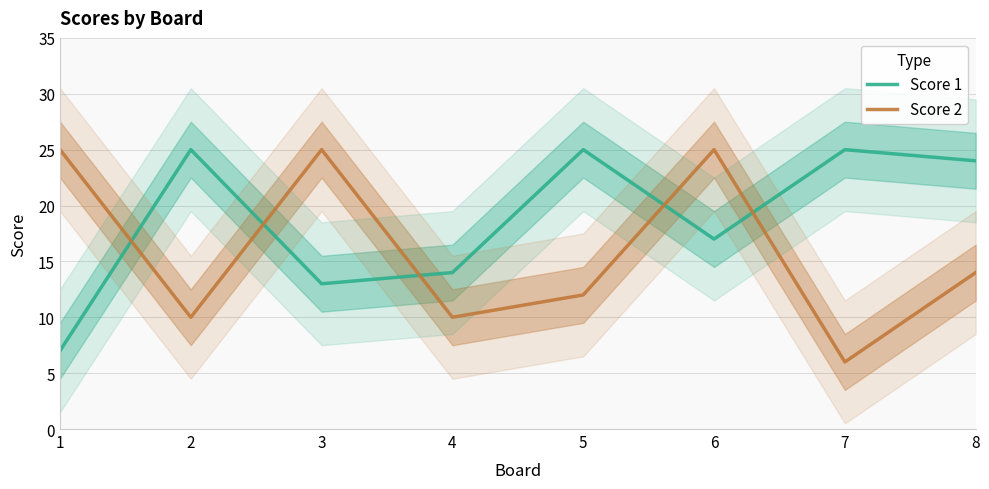

What is the value of the Score 1 point at the 2nd from the left?

25